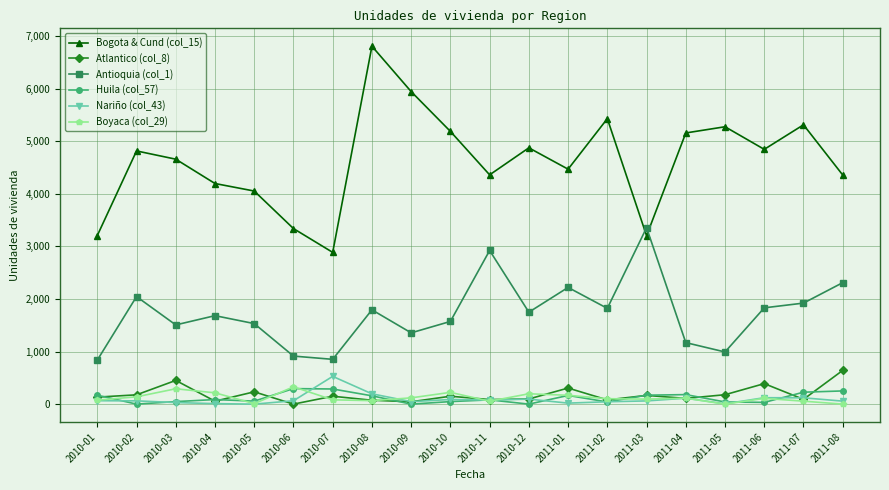

Rank the series at 2010-07 from lowest to highest value.

Boyaca (col_29), Atlantico (col_8), Huila (col_57), Nariño (col_43), Antioquia (col_1), Bogota & Cund (col_15)